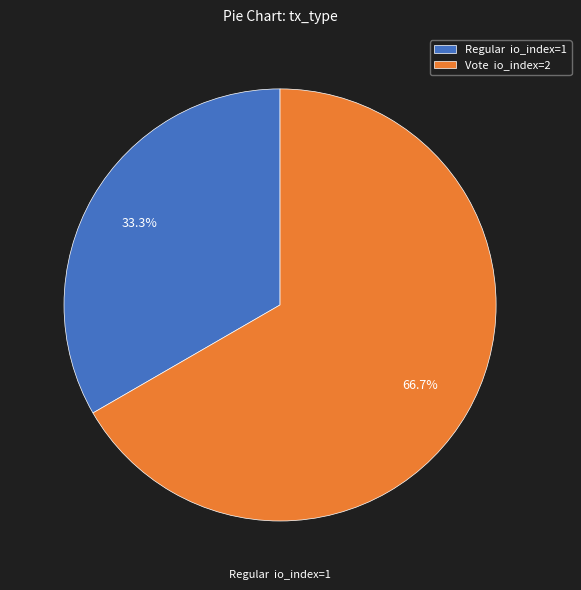

To the nearest percent, what is the average slice percentage?

50%